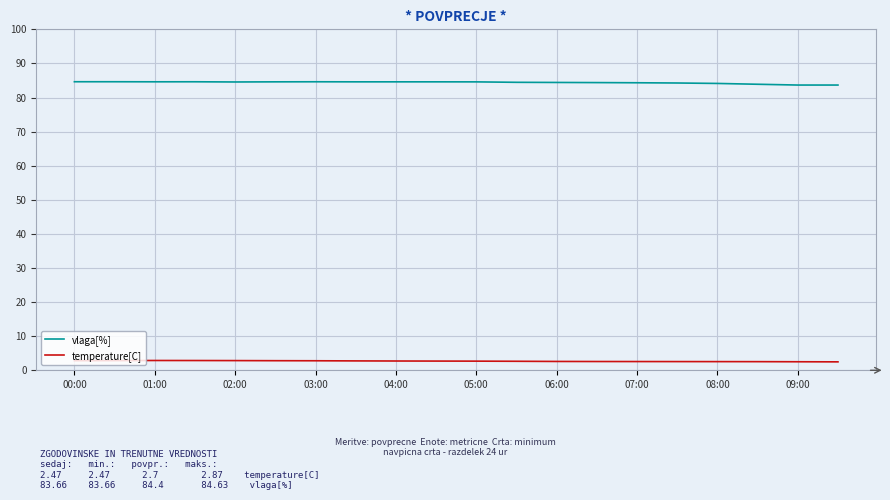

How many lines are shown in the chart?

2